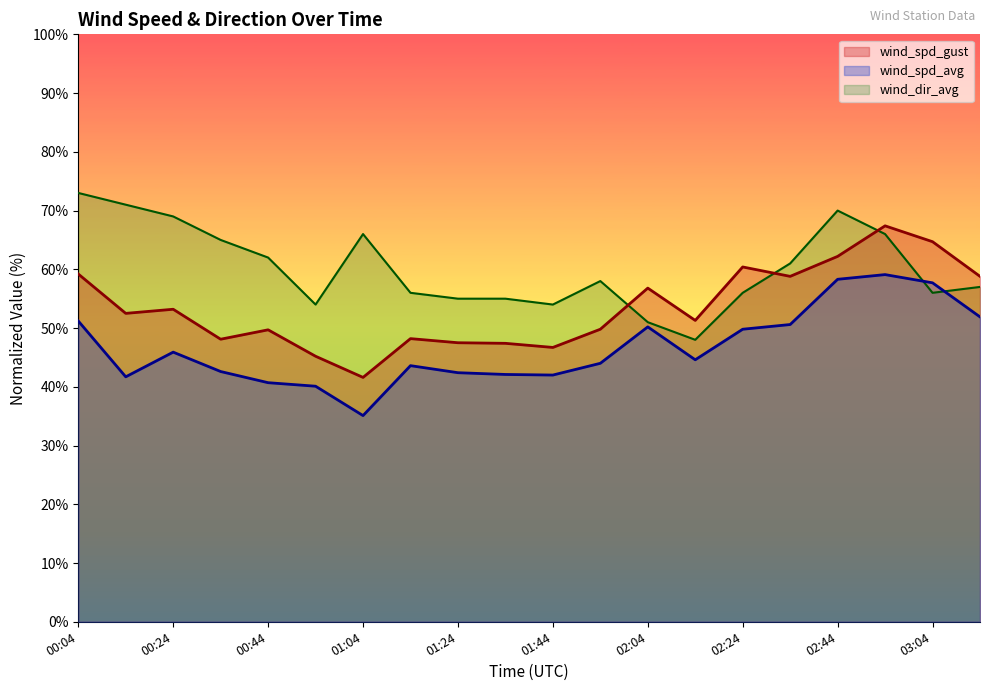

List the series in order of their peak value, highest first.

wind_dir_avg, wind_spd_gust, wind_spd_avg